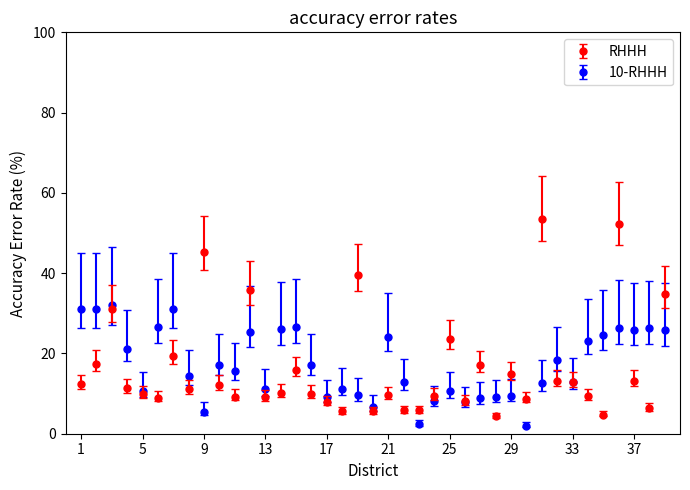

What are all the series names shown in the legend?

RHHH, 10-RHHH